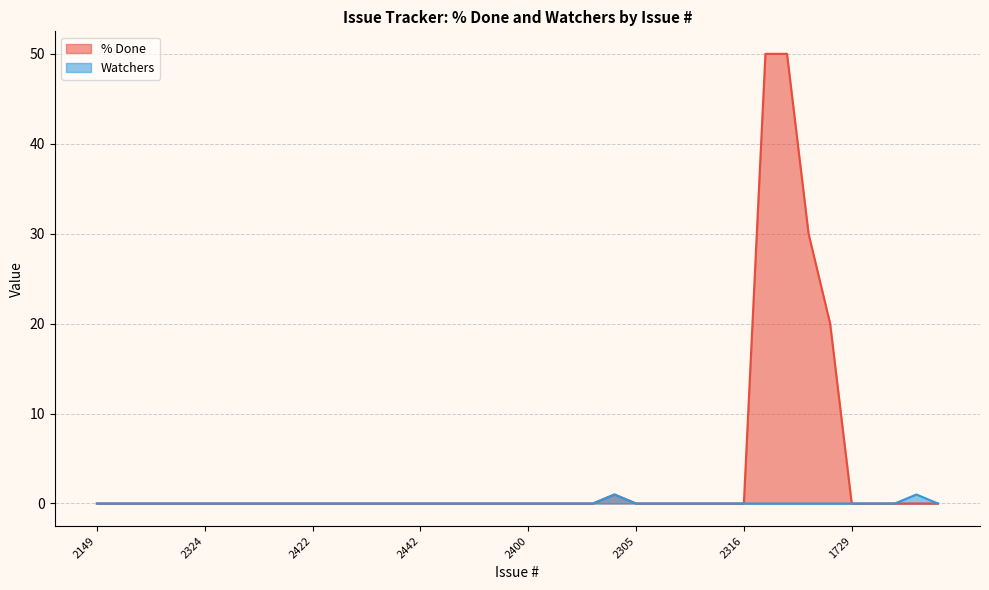

True or false: Watchers has more than 1 points higher than both neighbors.

True